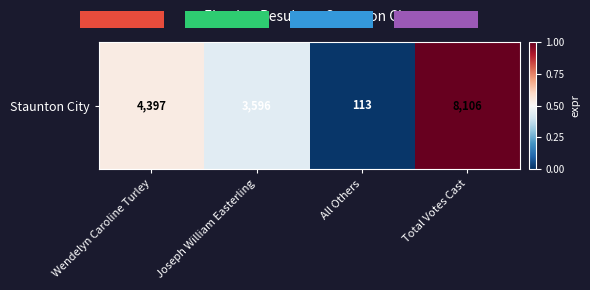

What is the change in value from Wendelyn Caroline Turley to Joseph William Easterling?

-0.1